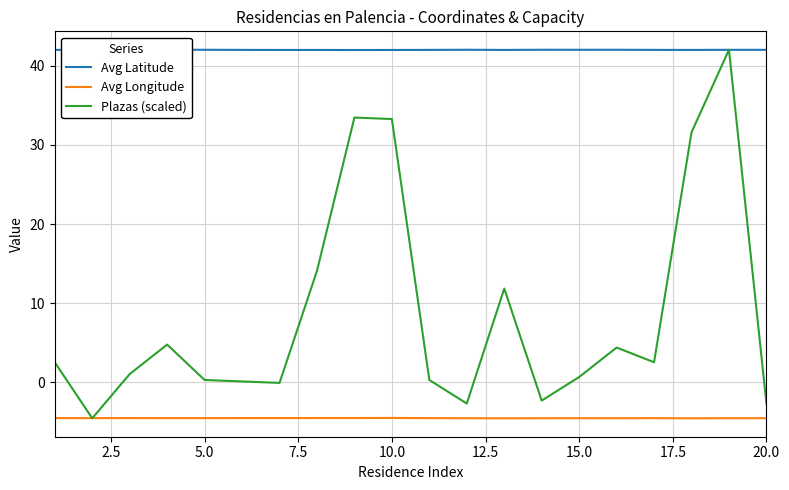

What is the minimum value shown in the chart?

-4.6